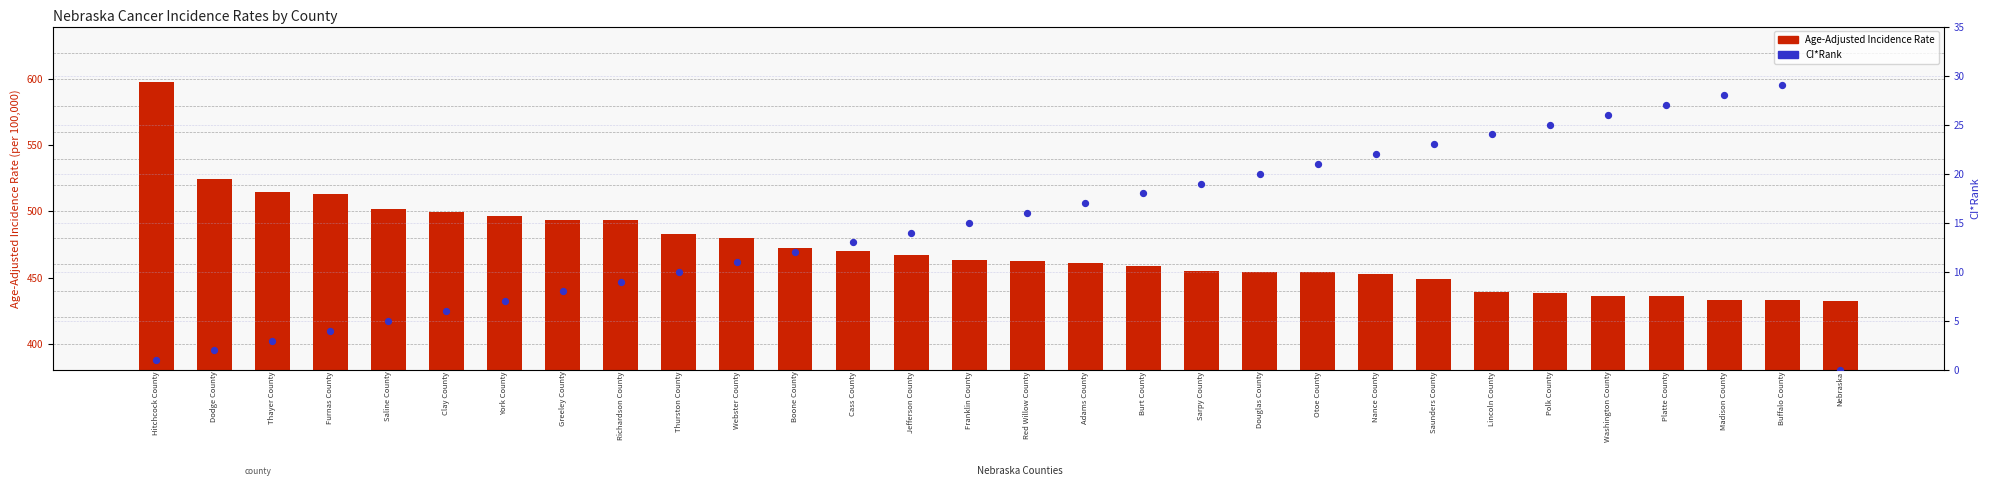

Which series has the widest spread of Y values?

Age-Adjusted Incidence Rate